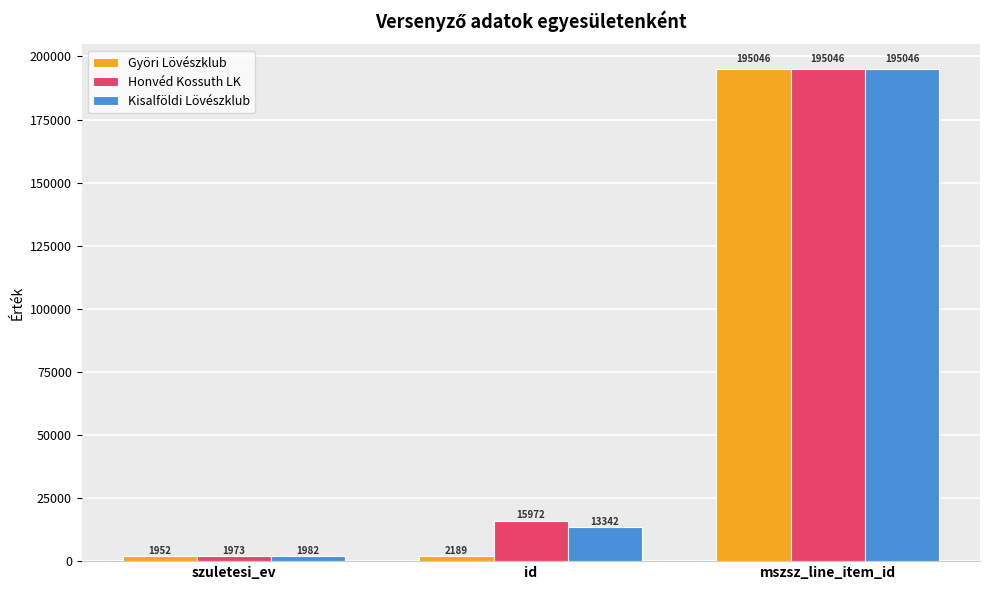

Which series changed the most between szuletesi_ev and id?

Honvéd Kossuth LK